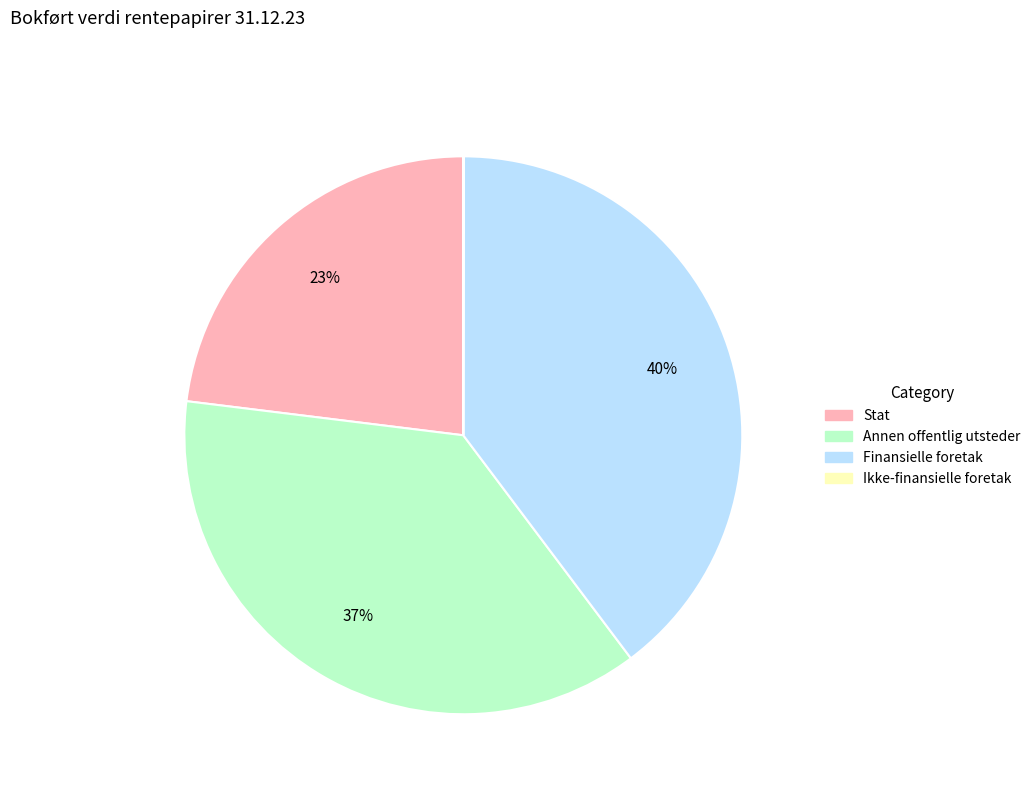

Do Finansielle foretak and Stat together represent more than half of the pie?

Yes